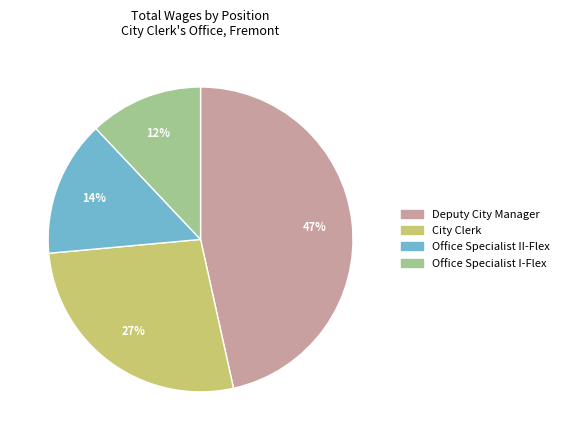

Combined, do Office Specialist I-Flex and Deputy City Manager account for over 50%?

Yes